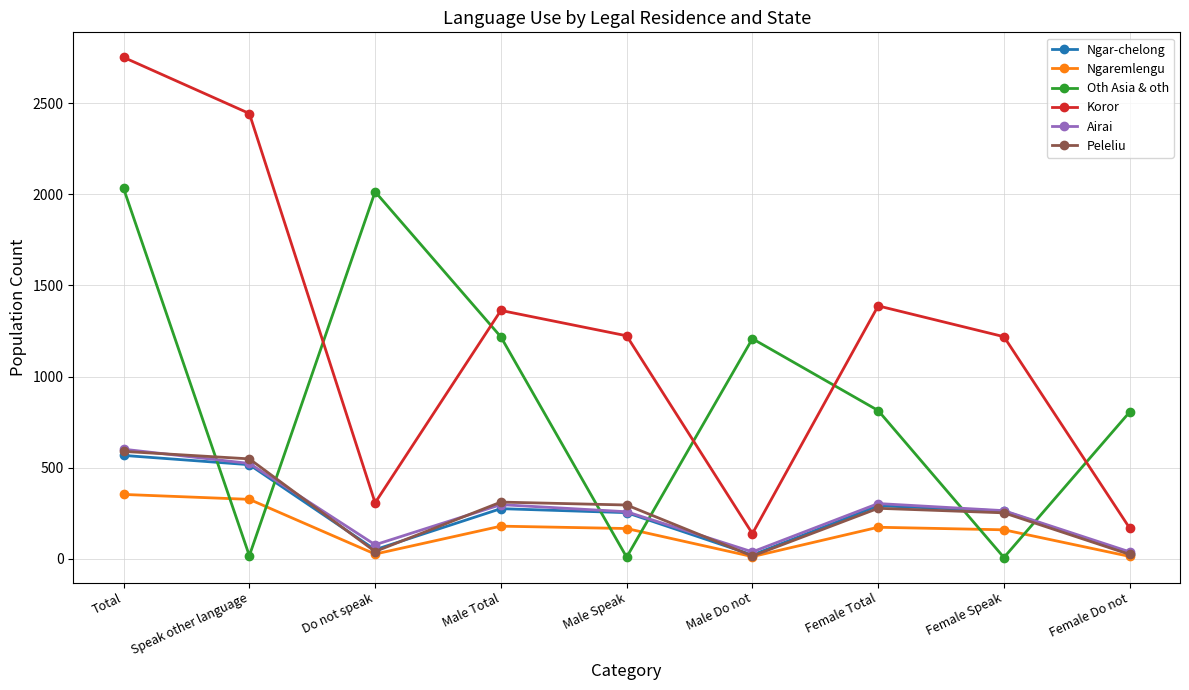

How many interior local peaks does the Koror series have?

2